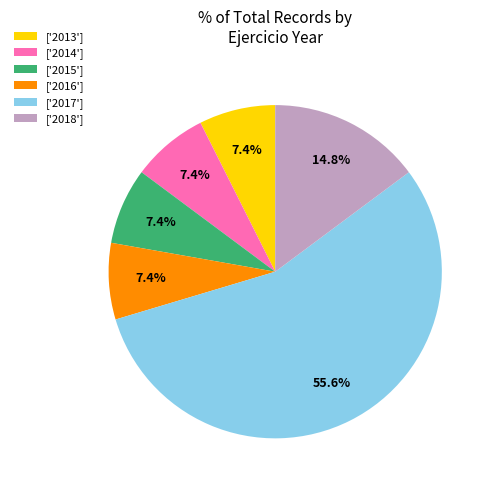

Is there a majority slice in this chart?

Yes